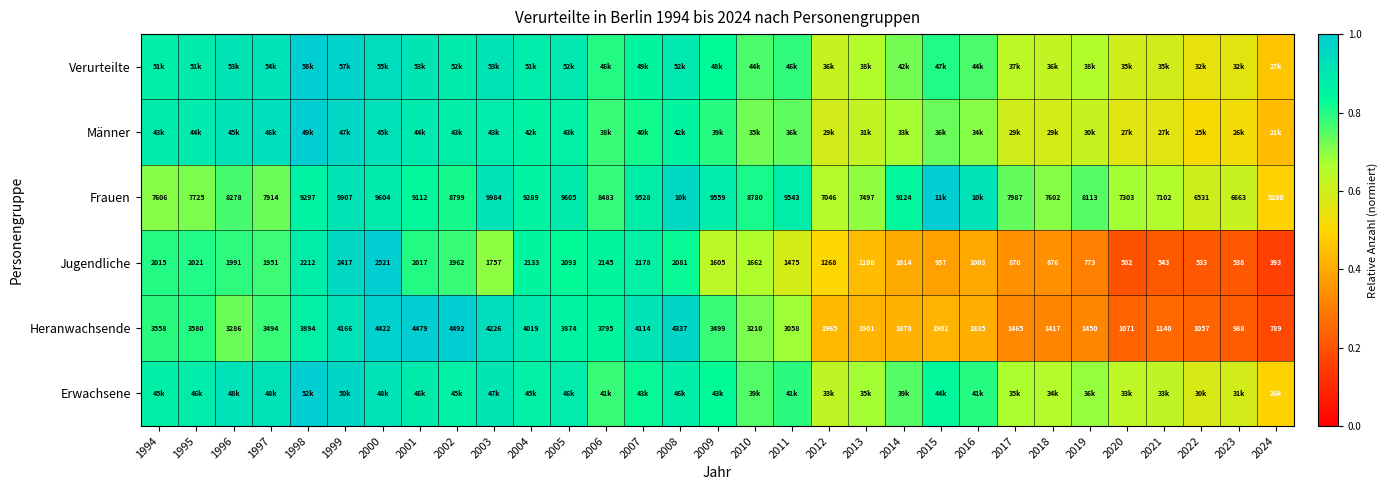

Is the value of Erwachsene at 2017 greater than the value of Verurteilte at 1997?

No